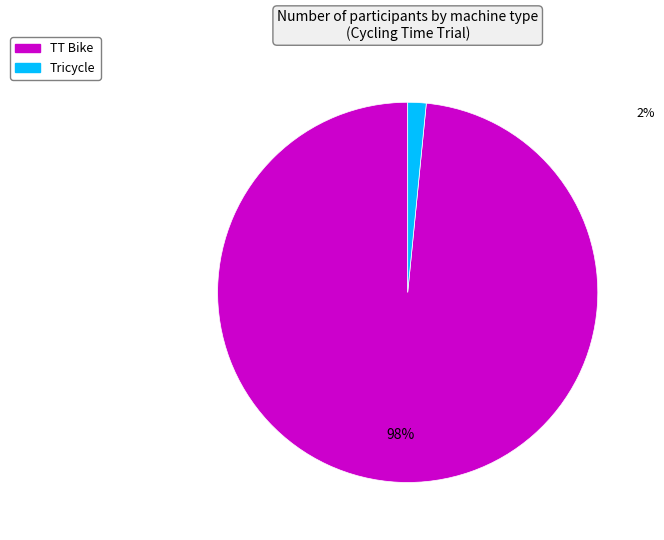

Is the sum of TT Bike and Tricycle greater than half?

Yes